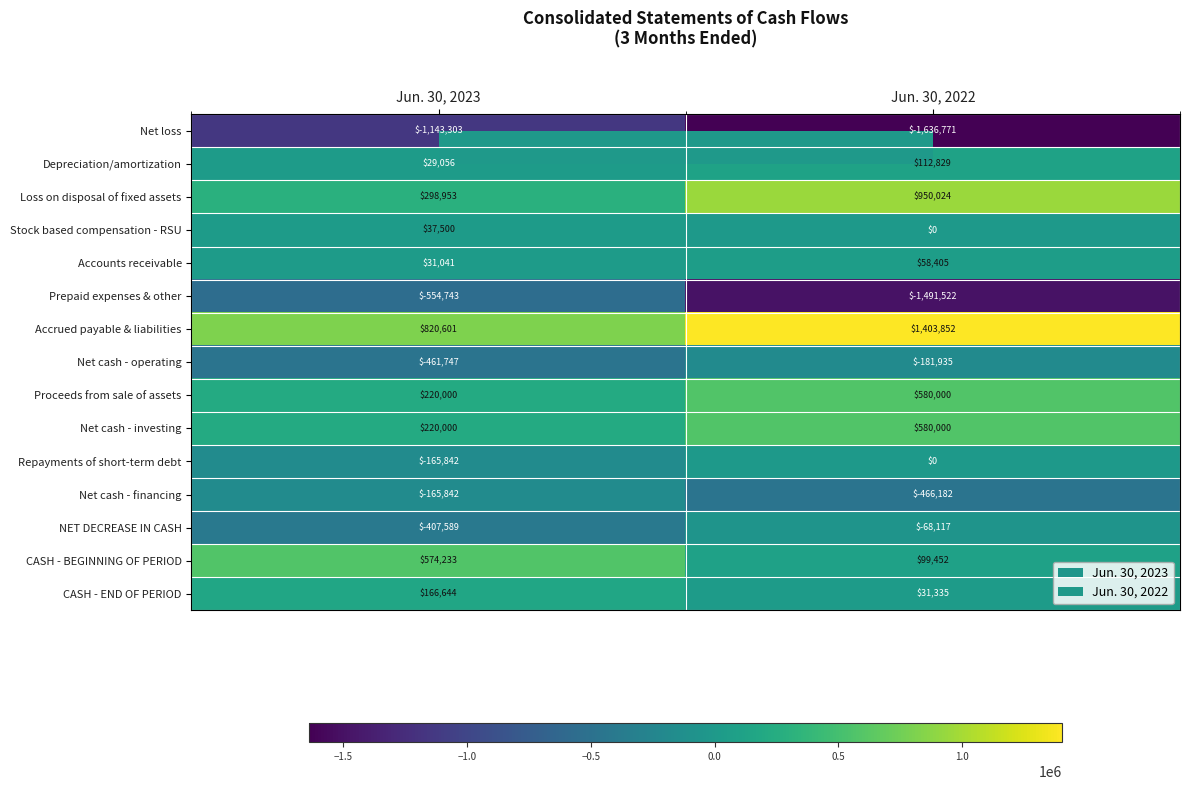

Which category has the lowest value in the Net cash - investing series?

Jun. 30, 2023